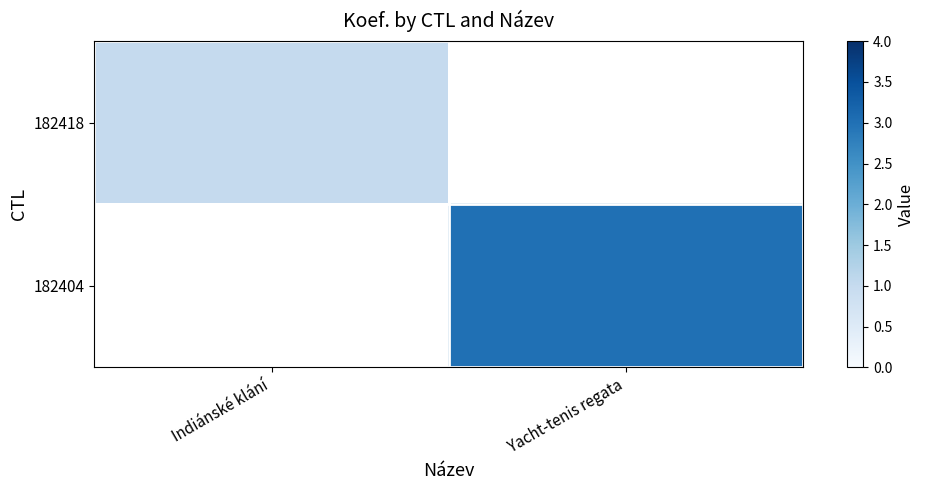

True or false: 182418 has a value of 1.0 at Indiánské klání.

True